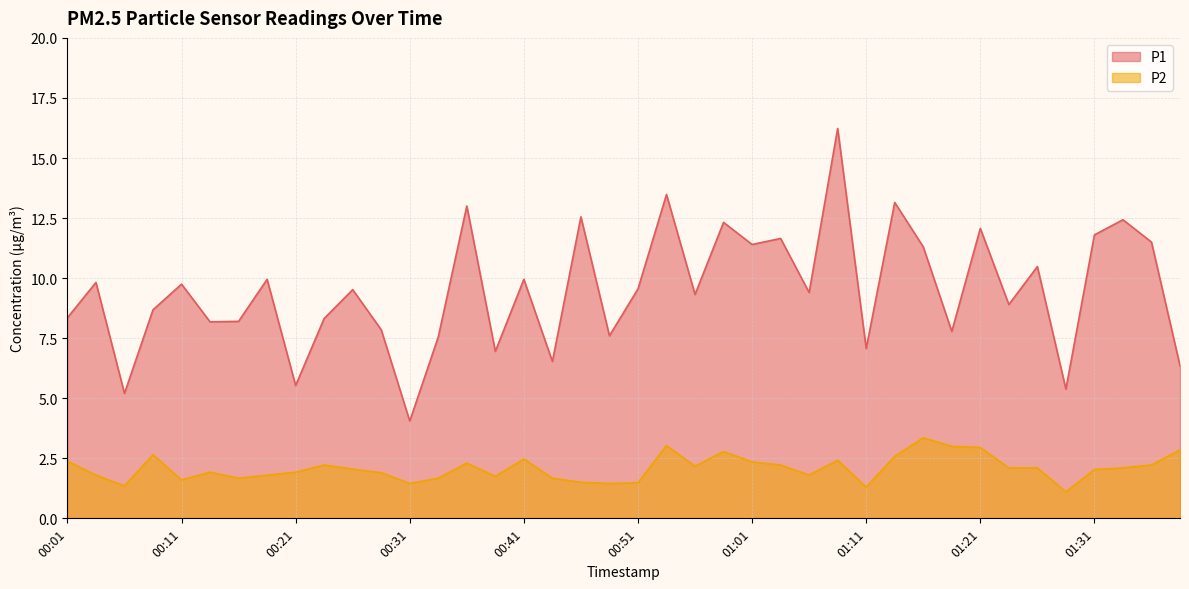

How many values in the P2 series exceed 2?

22